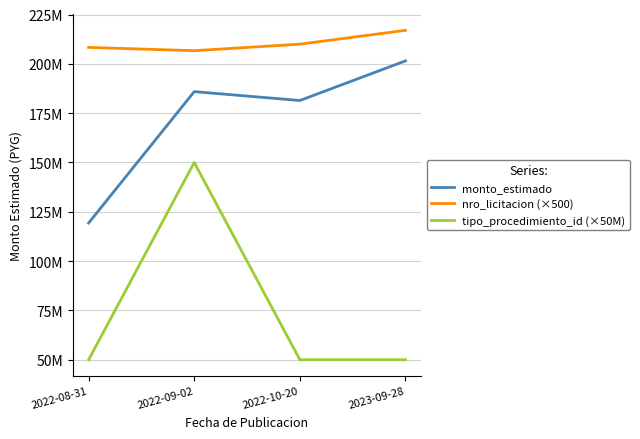

Rank the categories by nro_licitacion (×500) value from lowest to highest.

2022-09-02, 2022-08-31, 2022-10-20, 2023-09-28